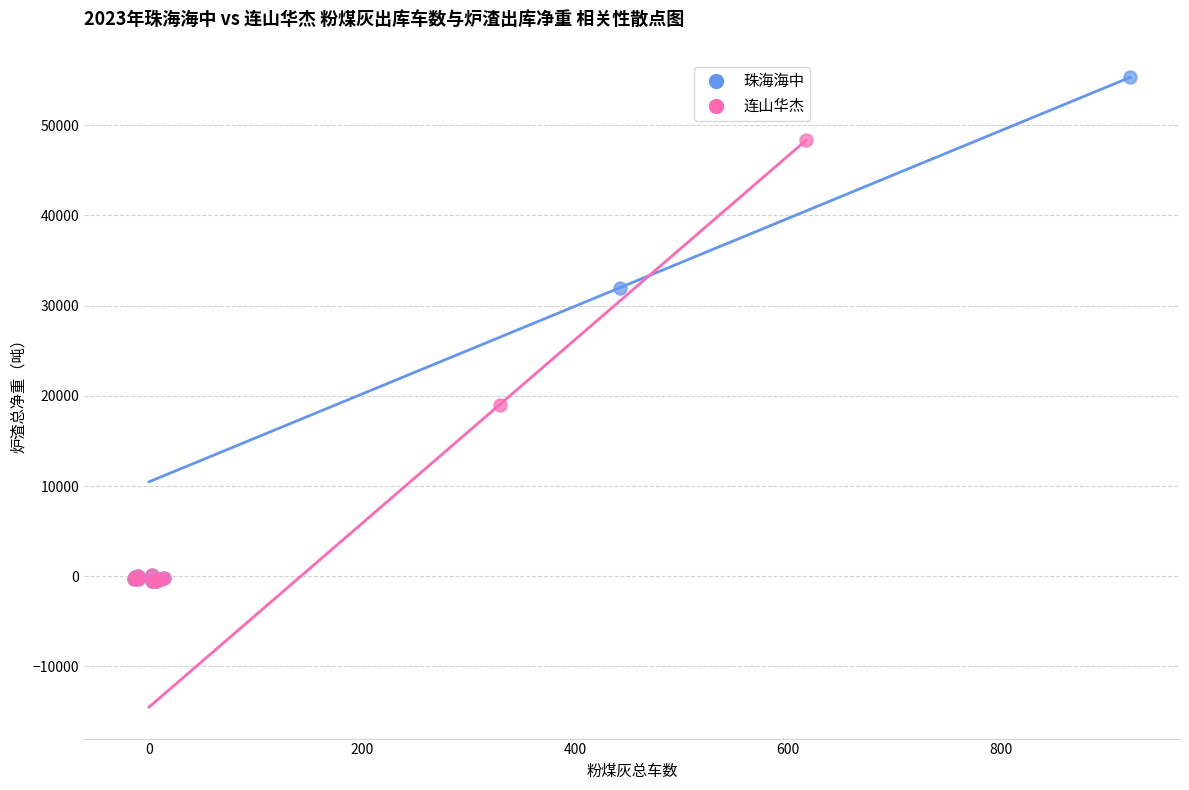

Which series reaches the maximum Y coordinate?

珠海海中